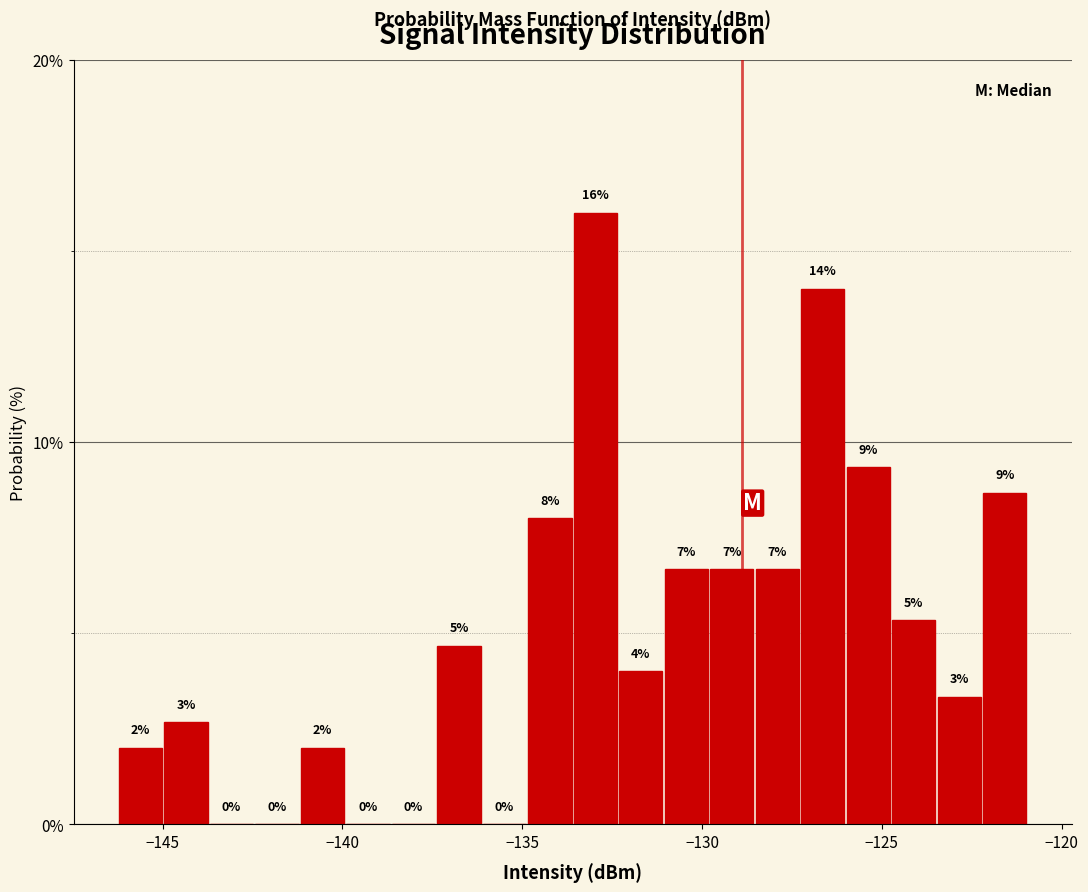

Around what value on the x-axis is the tallest bar? Give the approximate position of its centre, as read against the axis.

-133.0